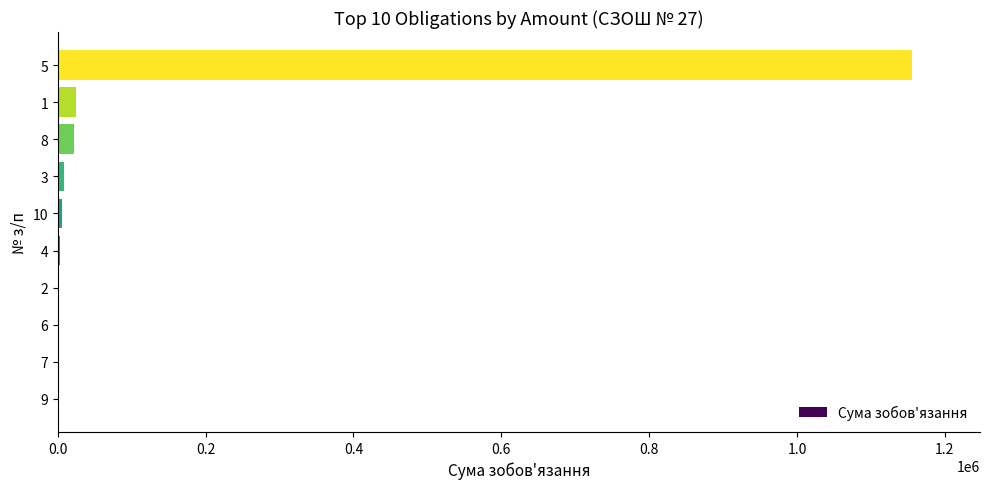

Which label corresponds to the largest value in the chart?

5